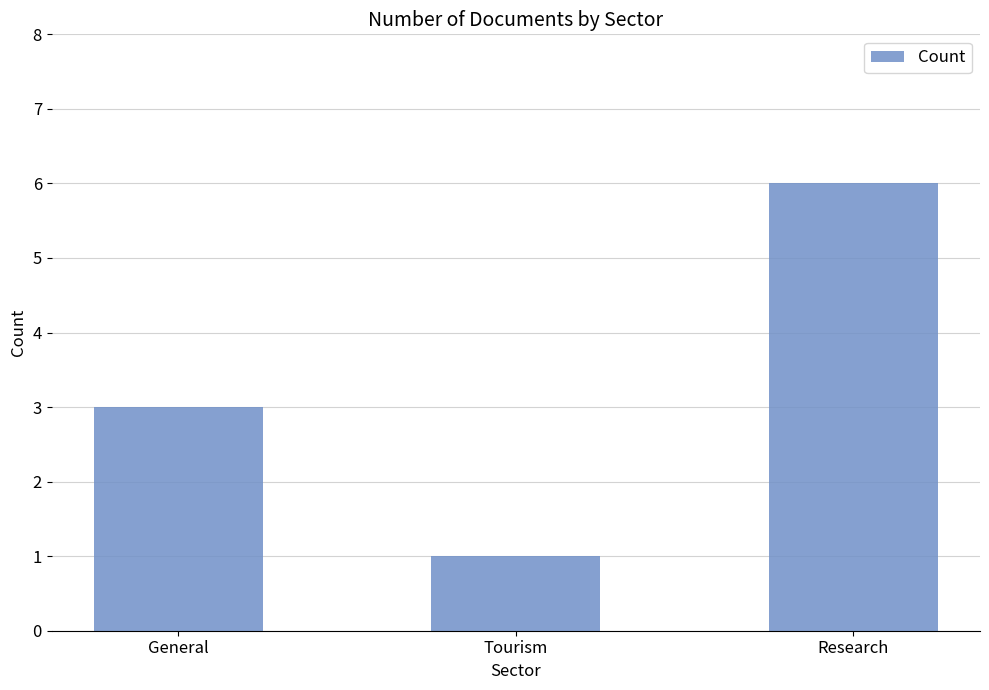

At which category does the chart reach its peak across all series?

Research